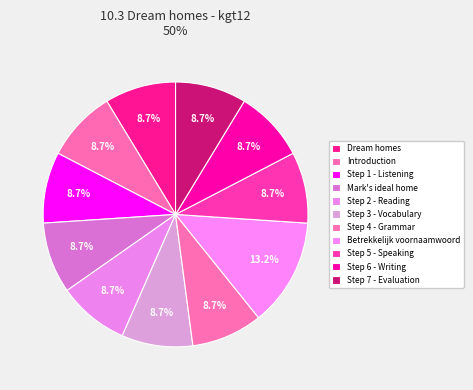

Count the number of slices in the pie.

11